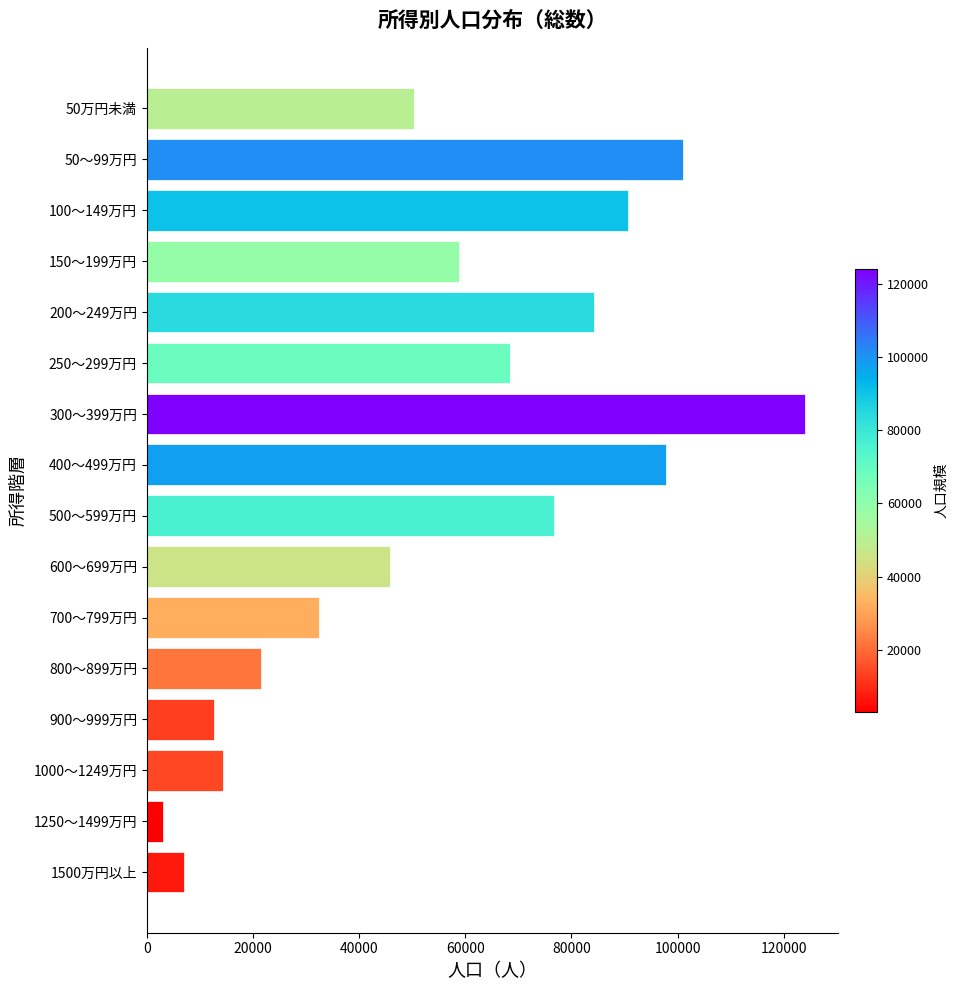

What is the difference between the maximum and minimum values?

121000